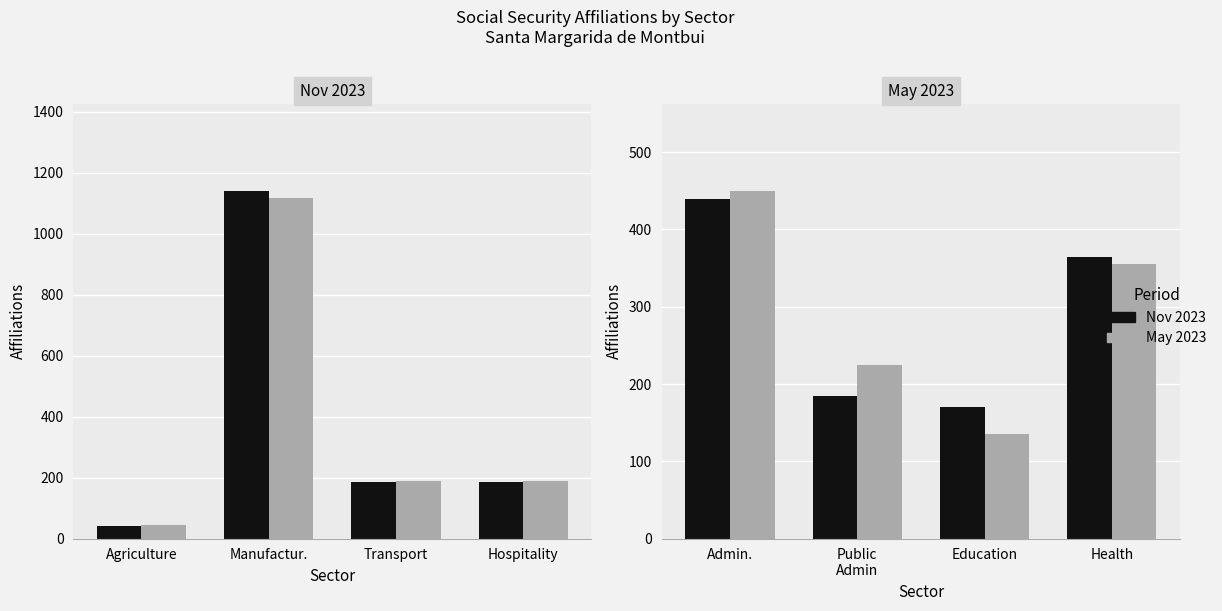

What is the maximum value for May 2023?

450